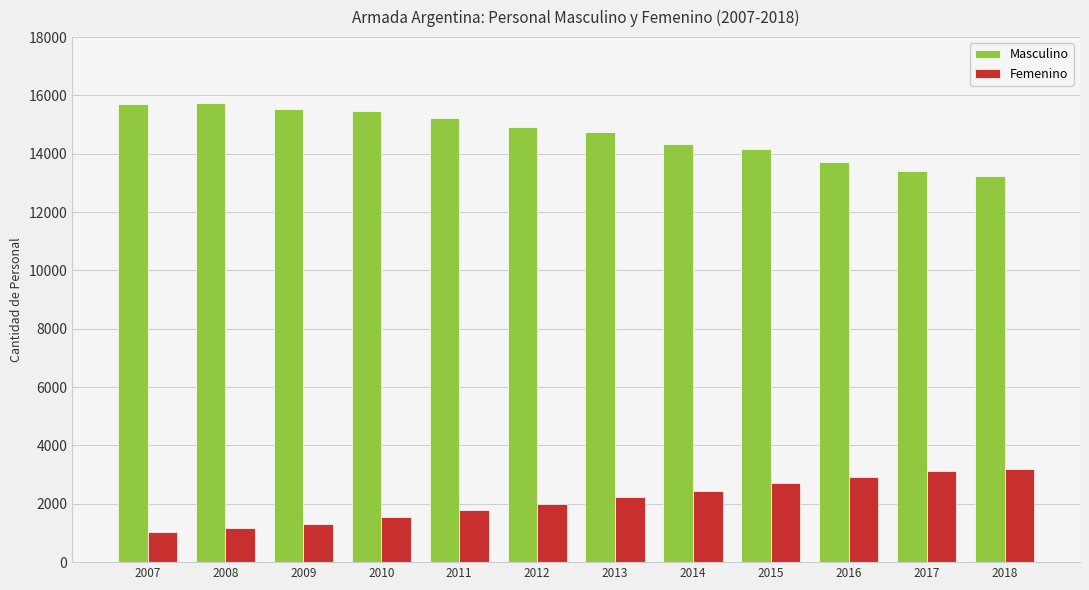

What is the value of the Masculino bar at the 4th from the left?

15470